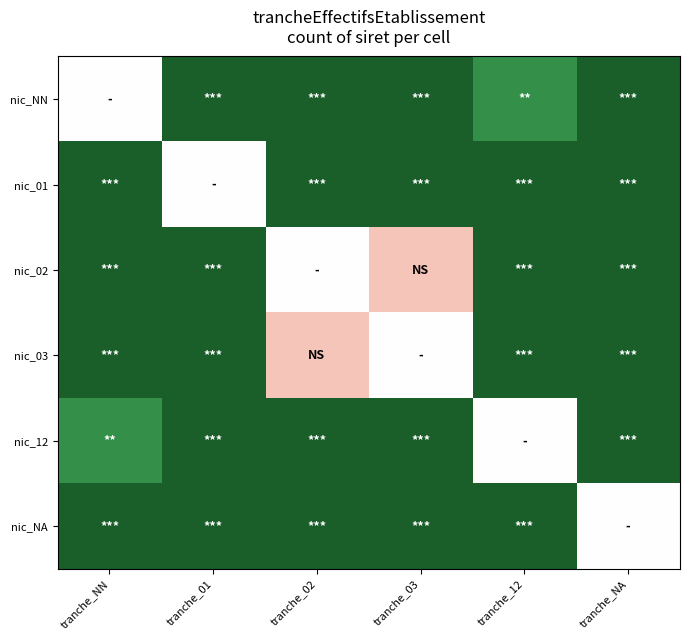

What is the greatest value displayed?

1.0